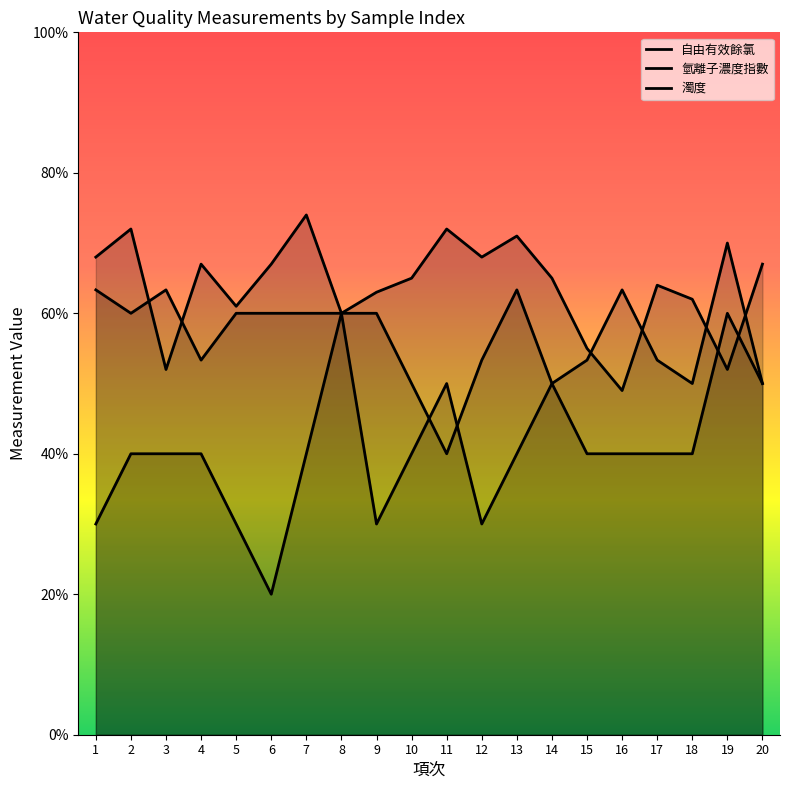

Reading right to left, extract all data points from this chart.

自由有效餘氯: 6.7	5.2	6.2	6.4	4.9	5.5	6.5	7.1	6.8	7.2	6.5	6.3	6.0	7.4	6.7	6.1	6.7	5.2	7.2	6.8
氫離子濃度指數: 5.0	7.0	5.0	5.3	6.3	5.3	5.0	6.3	5.3	4.0	5.0	6.0	6.0	6.0	6.0	6.0	5.3	6.3	6.0	6.3
濁度: 5.0	6.0	4.0	4.0	4.0	4.0	5.0	4.0	3.0	5.0	4.0	3.0	6.0	4.0	2.0	3.0	4.0	4.0	4.0	3.0